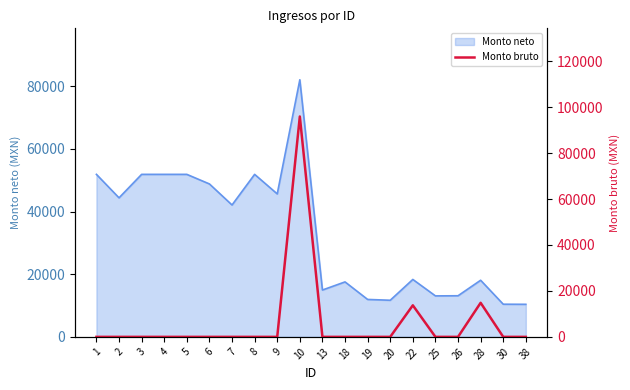

The value of Monto neto at 6 is 65872. True or false?

False